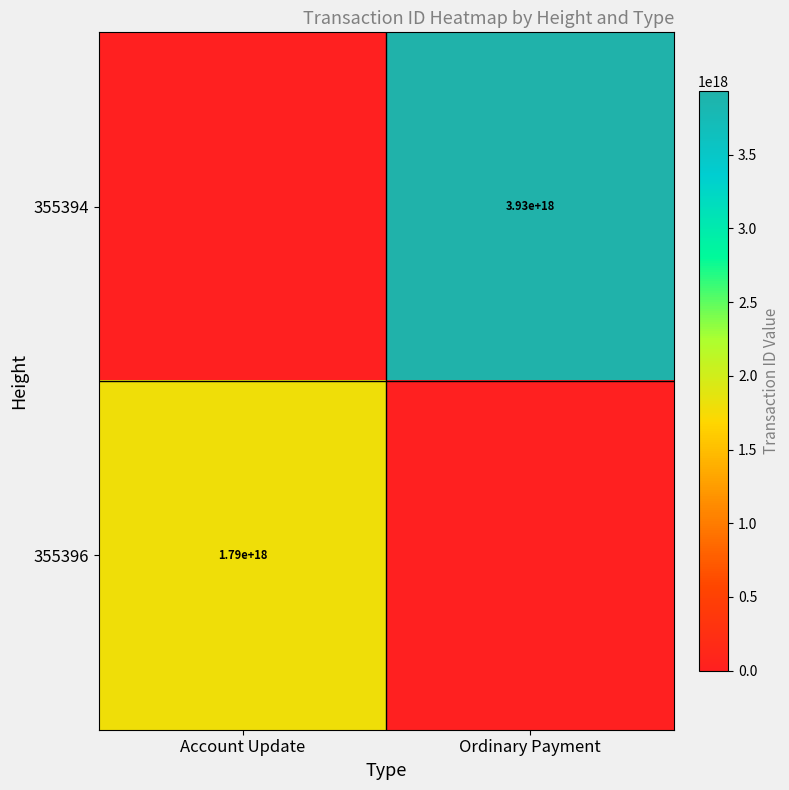

Is the value of 355394 at Ordinary Payment greater than the value of 355396 at Account Update?

Yes